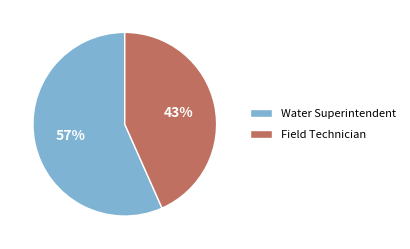

What is the largest slice in the pie chart?

Water Superintendent